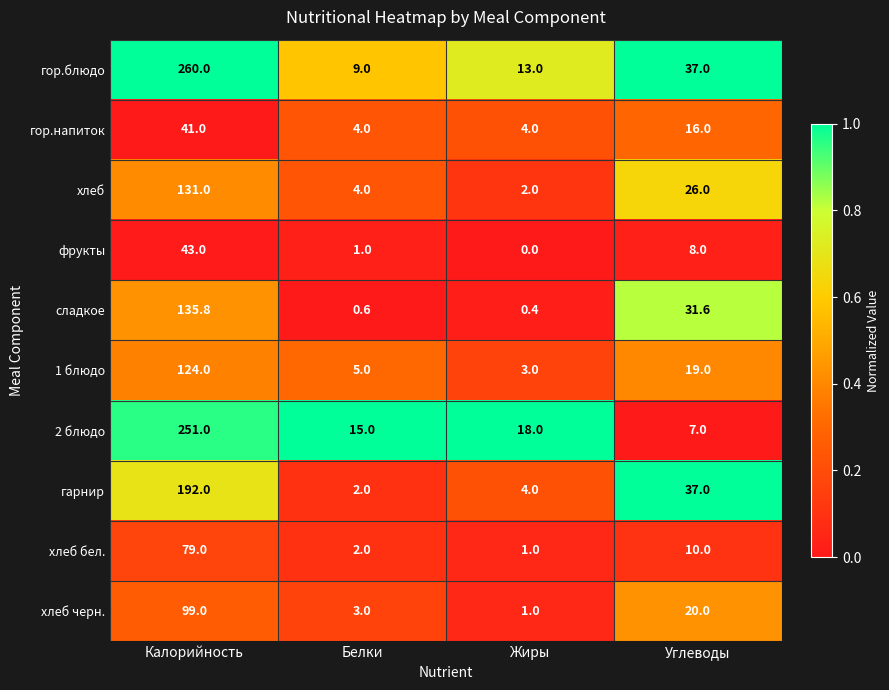

List the labels in order of фрукты value, largest first.

Калорийность, Углеводы, Белки, Жиры